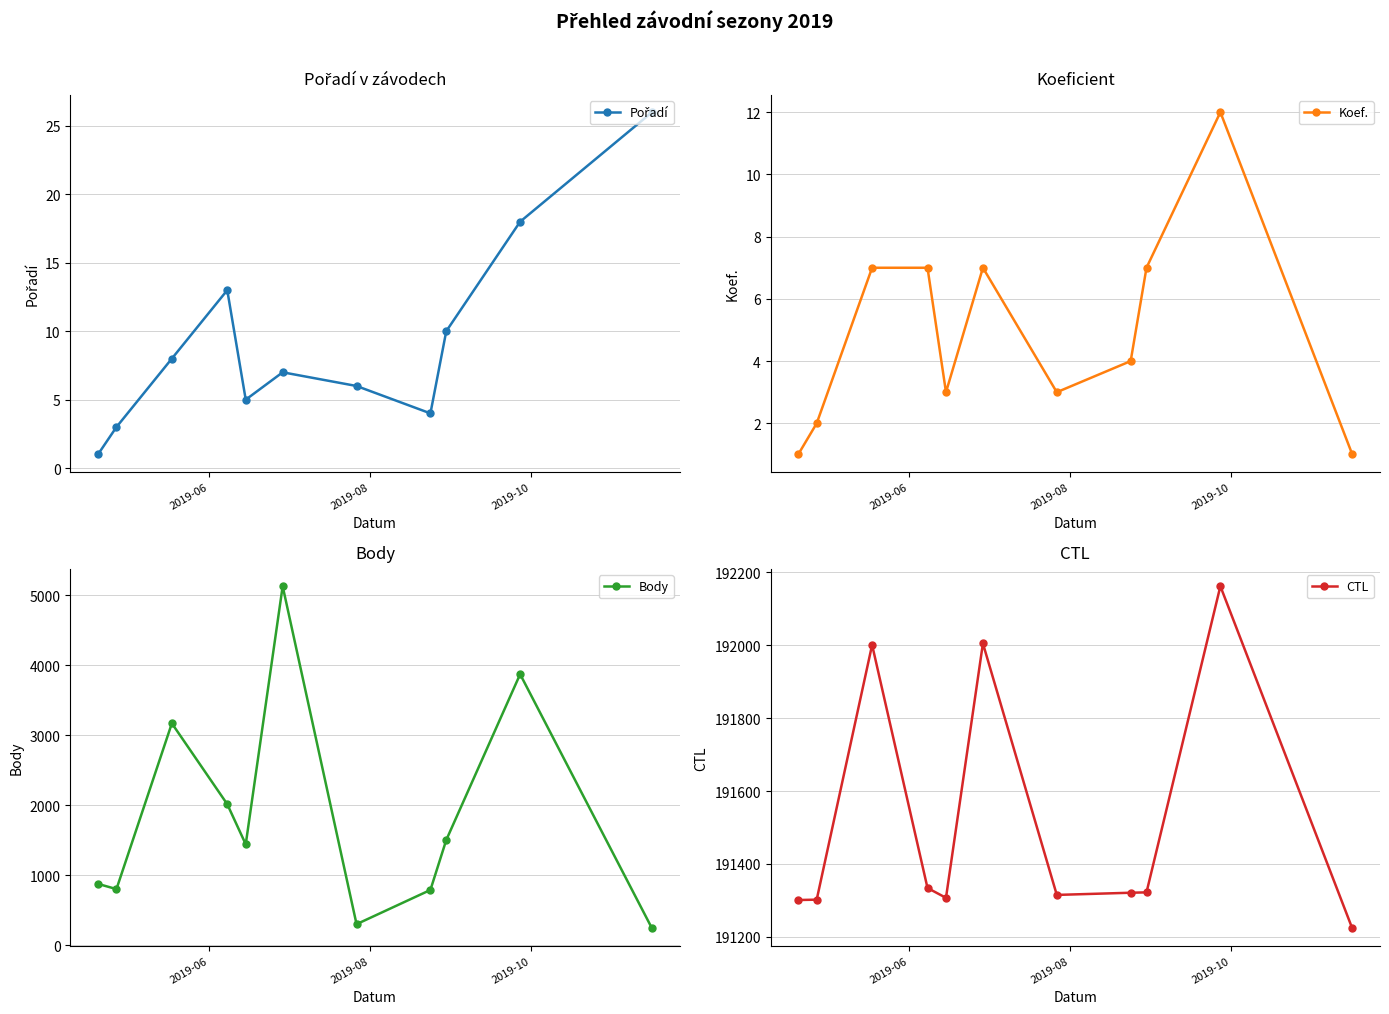

True or false: Body has more than 1 points higher than both neighbors.

True